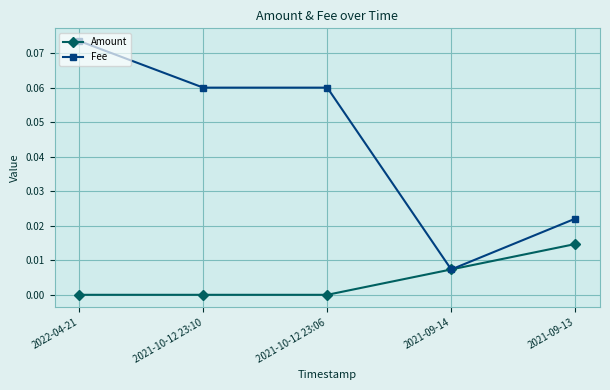

How many data points does each series have?

5